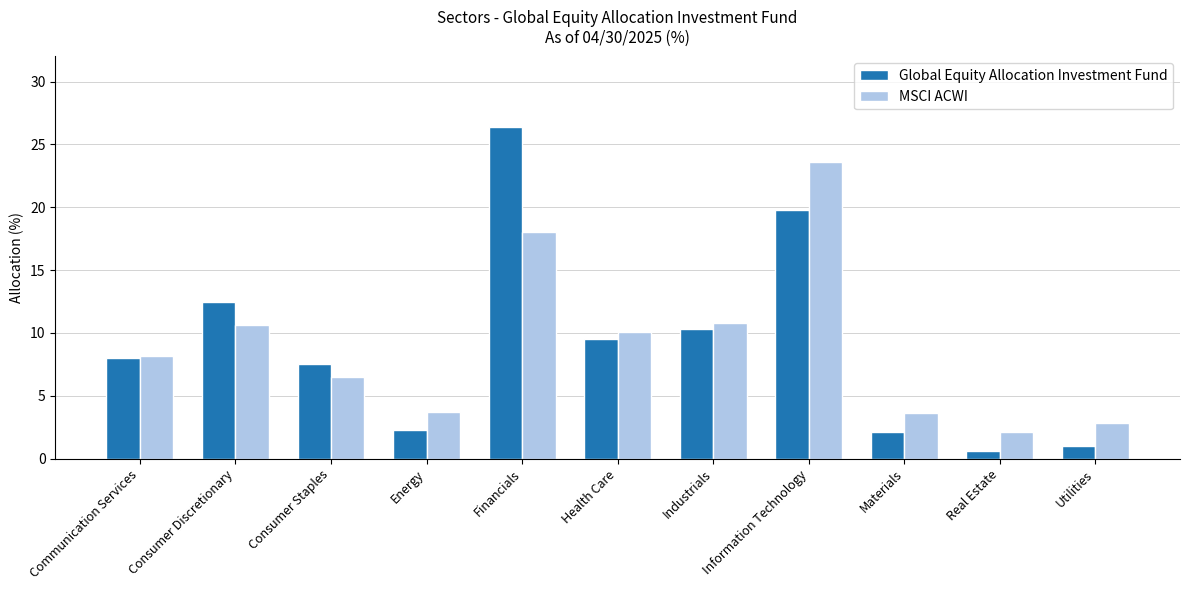

What is the difference between the highest and lowest values at Energy?

1.4